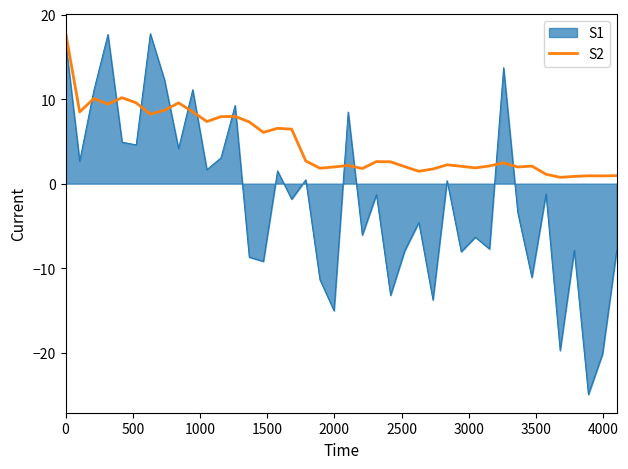

List the series in order of their overall mean, lowest first.

S1, S2